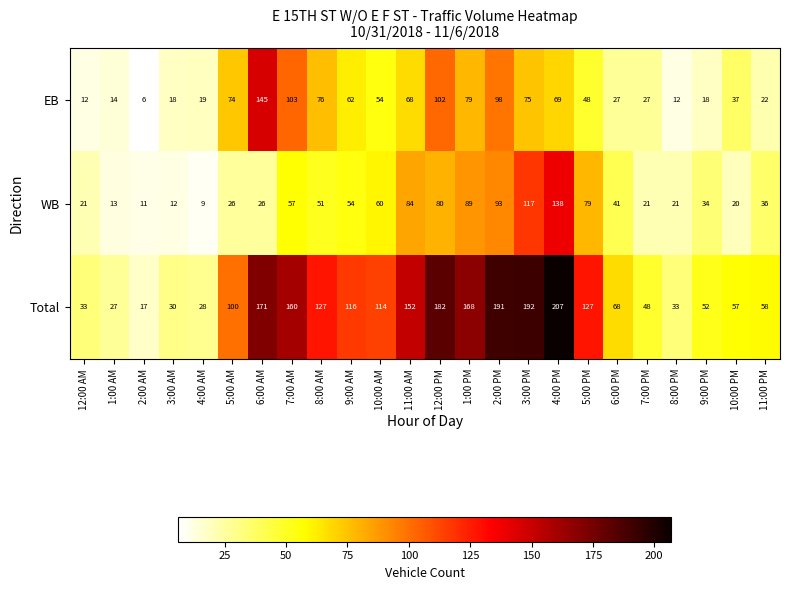

How many series are shown in this chart?

3